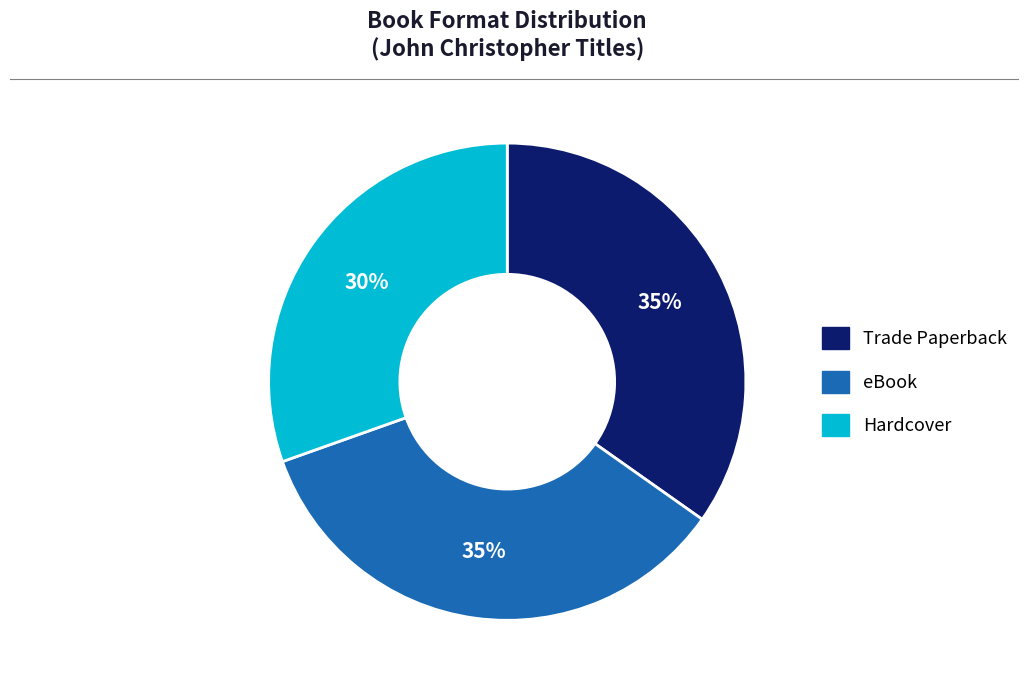

To the nearest percent, what is the average slice percentage?

33%